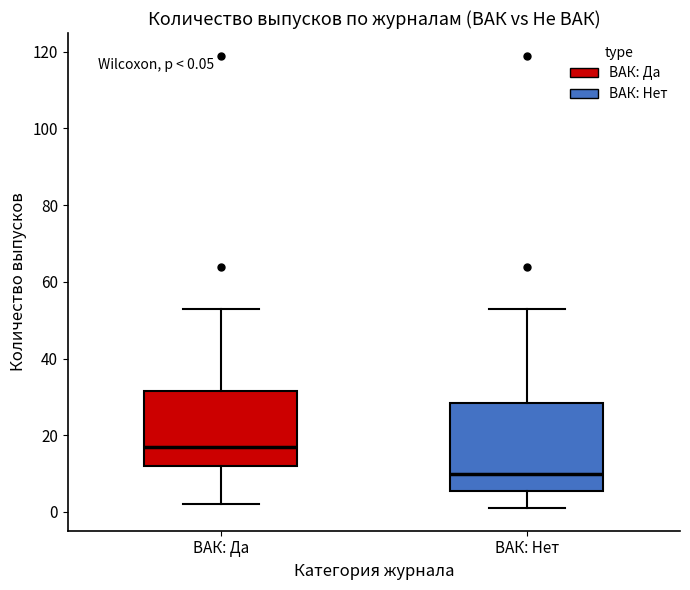

Which box has the lowest median line?

ВАК: Нет